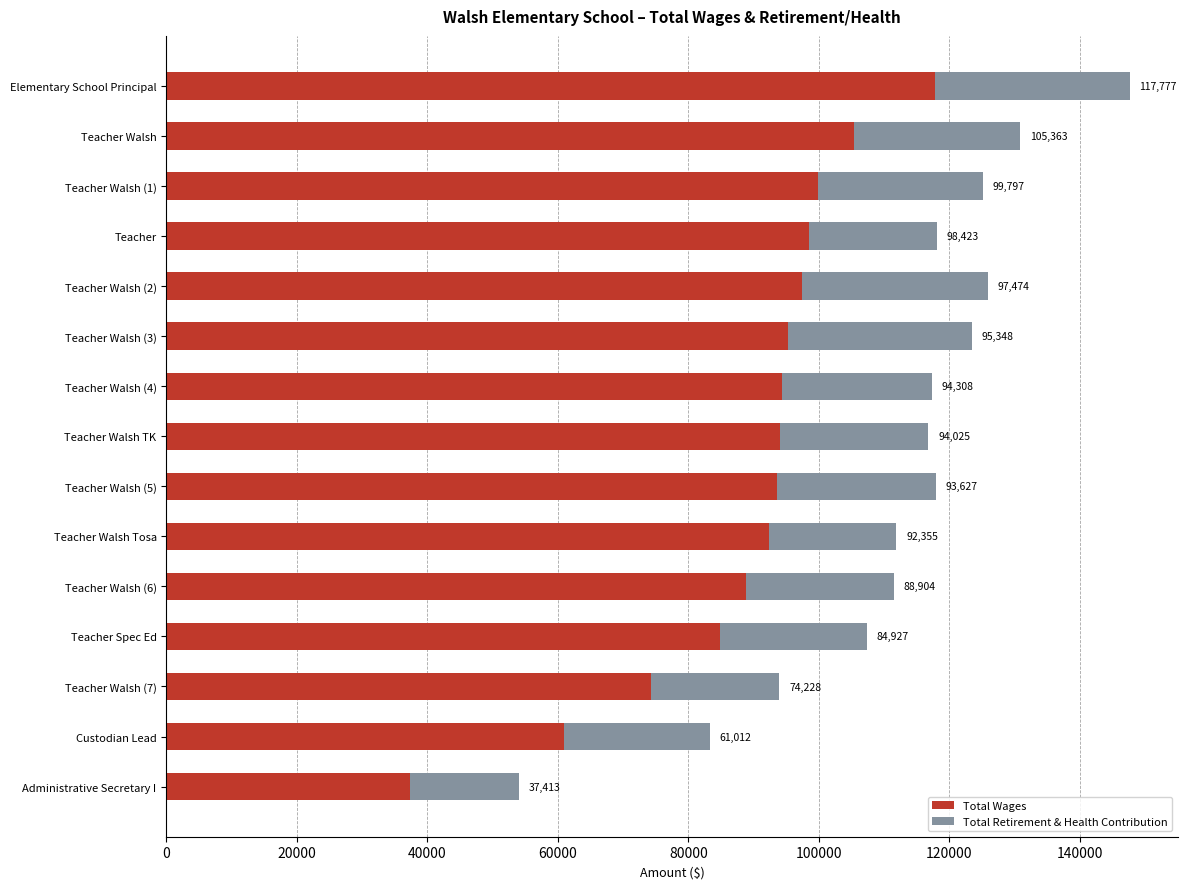

Is it true that Total Wages equals 66617 at Teacher Walsh (3)?

False